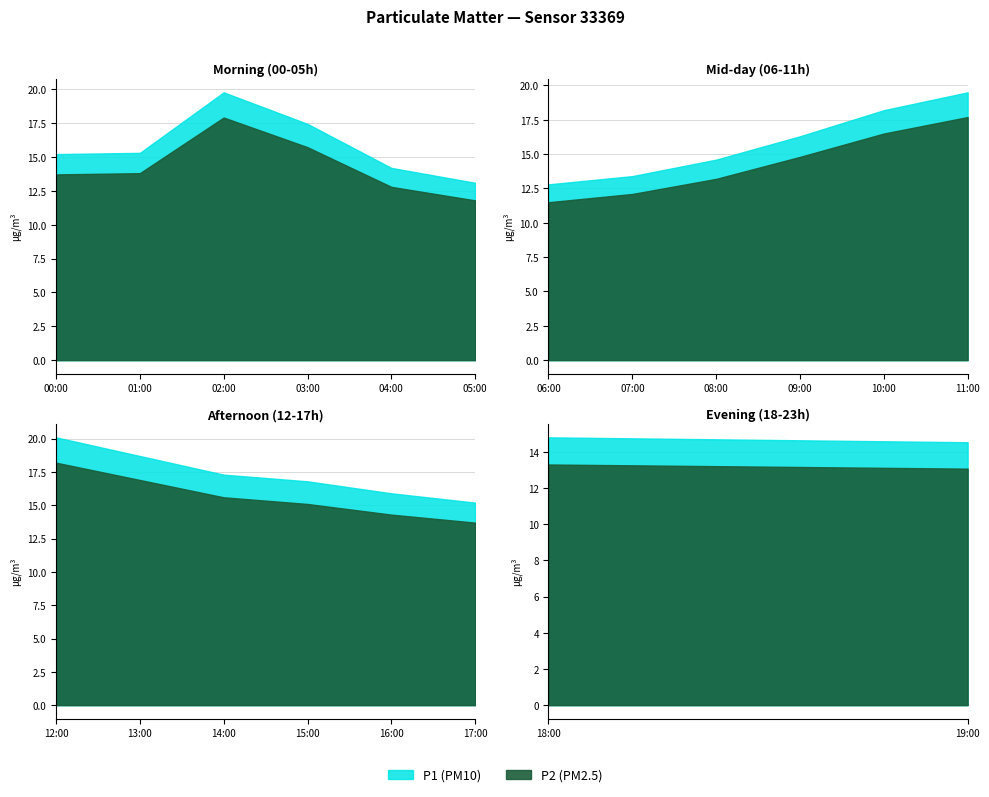

Is it true that P1 equals 13.1 at 05:00?

True